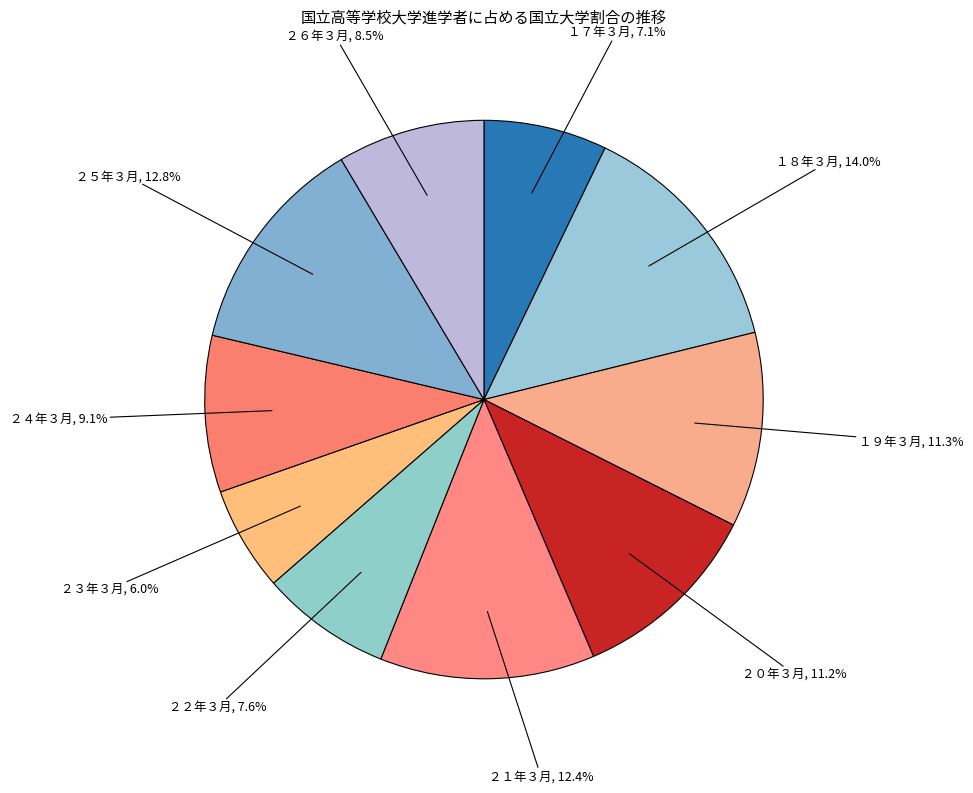

What is the largest slice in the pie chart?

１８年３月